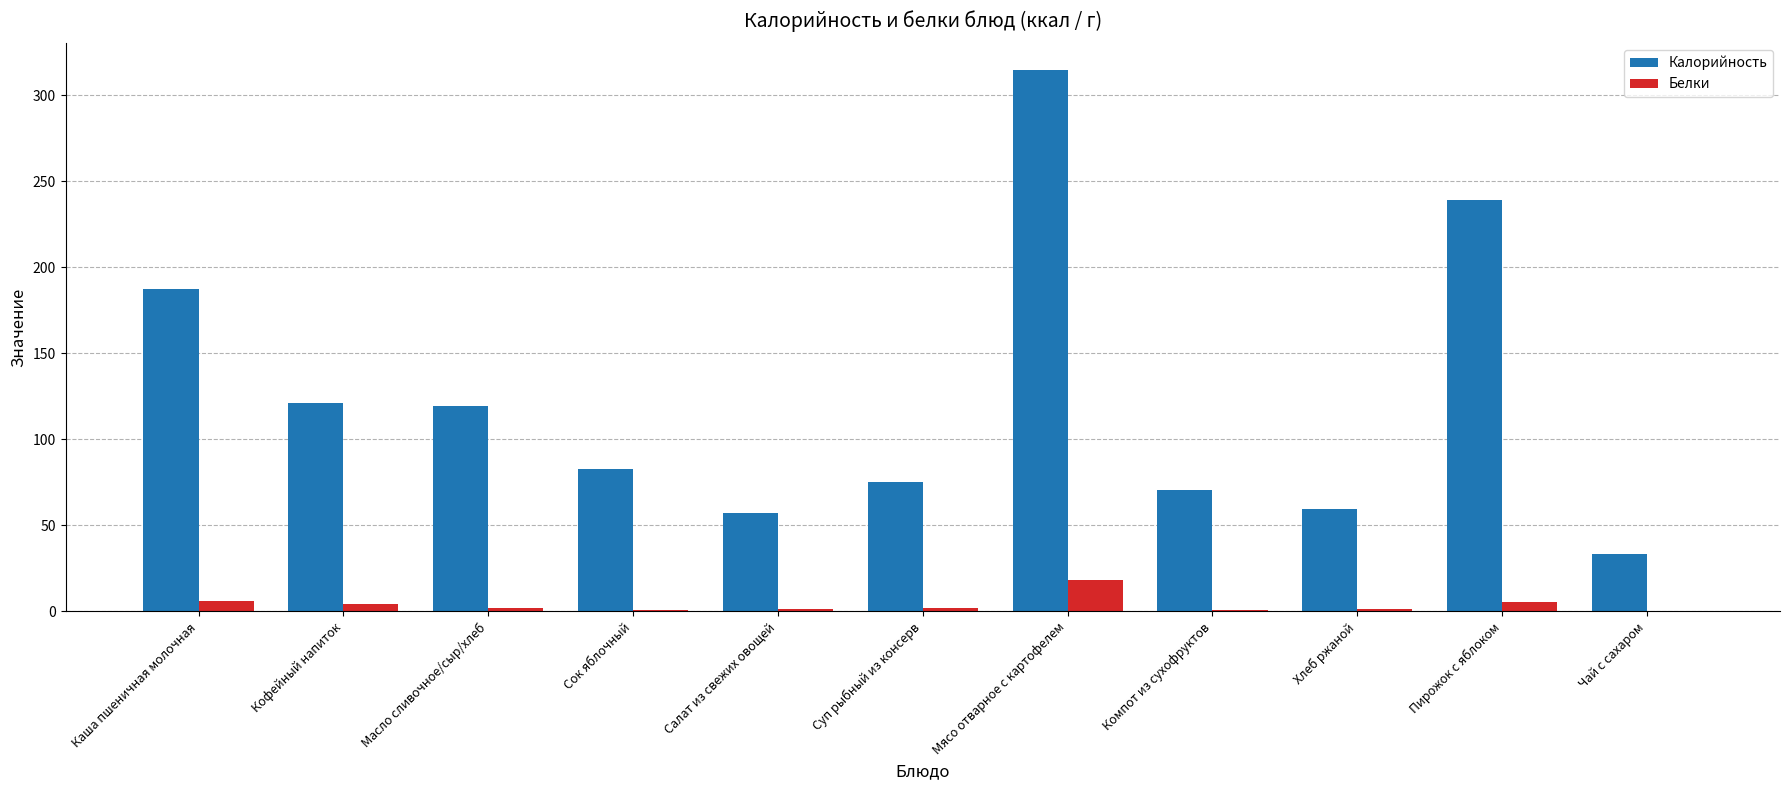

Are the bars grouped side by side (vs. stacked)?

Yes